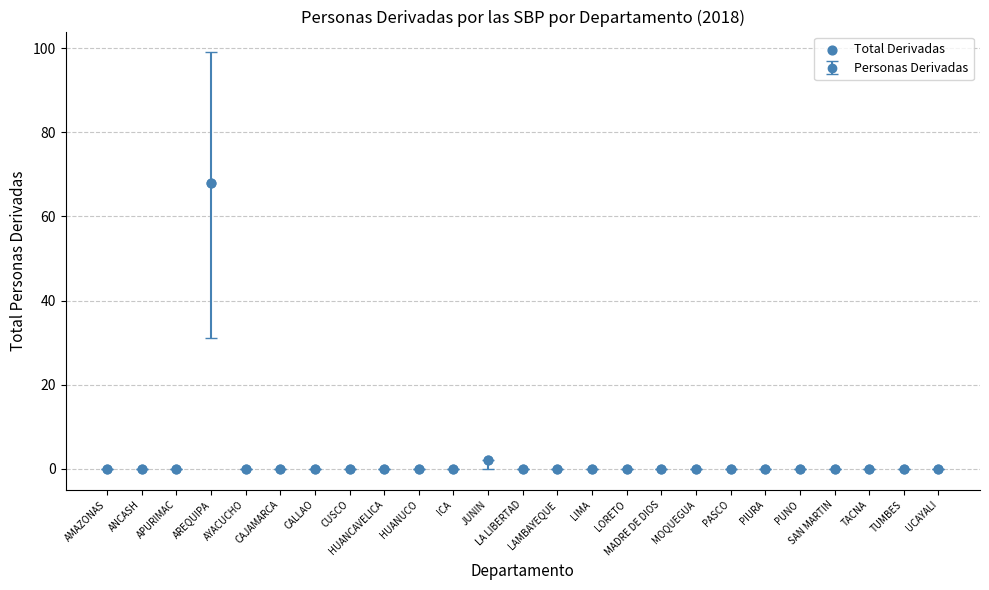

What is the range of Y values (max minus min)?

68